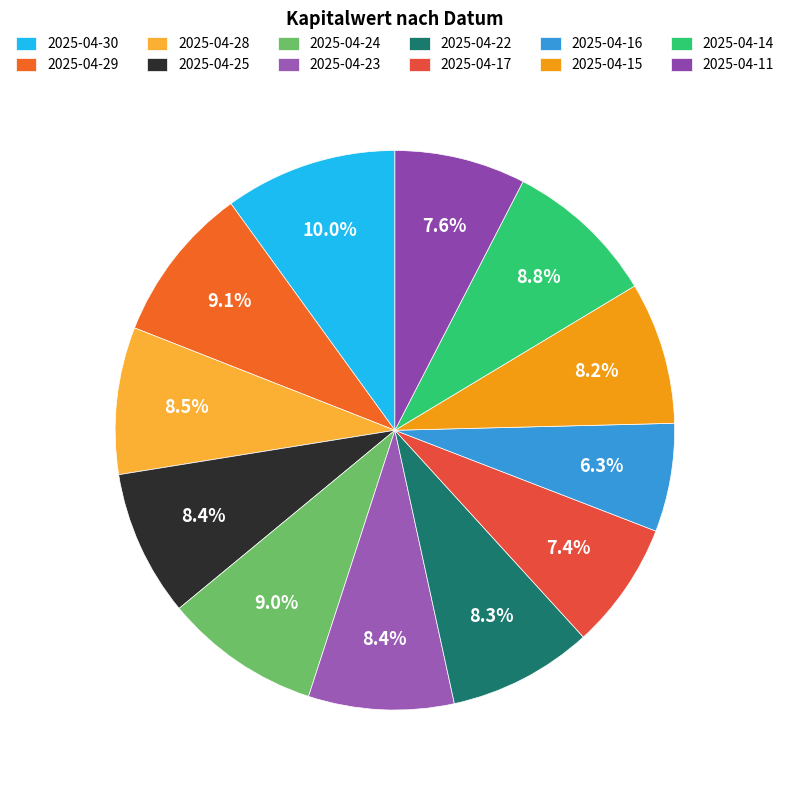

Is it true that 2025-04-23 is 16% of the pie?

False